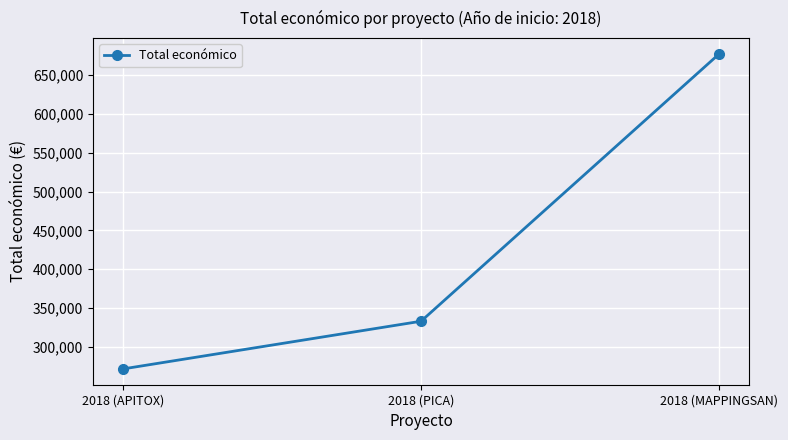

What is the change in value from 2018 (APITOX) to 2018 (PICA)?

+61449